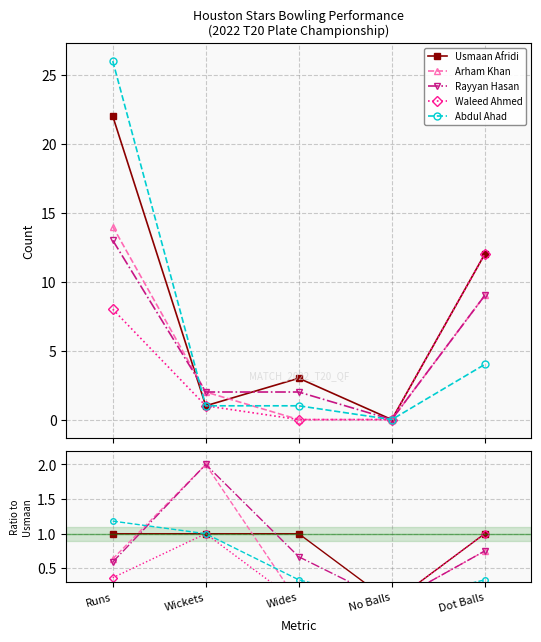

Reading left to right, transcribe all the data shown in this chart.

Usmaan Afridi: Runs=1.0	Wickets=1.0	Wides=1.0	No Balls=0.0	Dot Balls=1.0
Arham Khan: Runs=0.6	Wickets=2.0	Wides=0.0	No Balls=0.0	Dot Balls=0.8
Rayyan Hasan: Runs=0.6	Wickets=2.0	Wides=0.7	No Balls=0.0	Dot Balls=0.8
Waleed Ahmed: Runs=0.4	Wickets=1.0	Wides=0.0	No Balls=0.0	Dot Balls=1.0
Abdul Ahad: Runs=1.2	Wickets=1.0	Wides=0.3	No Balls=0.0	Dot Balls=0.3